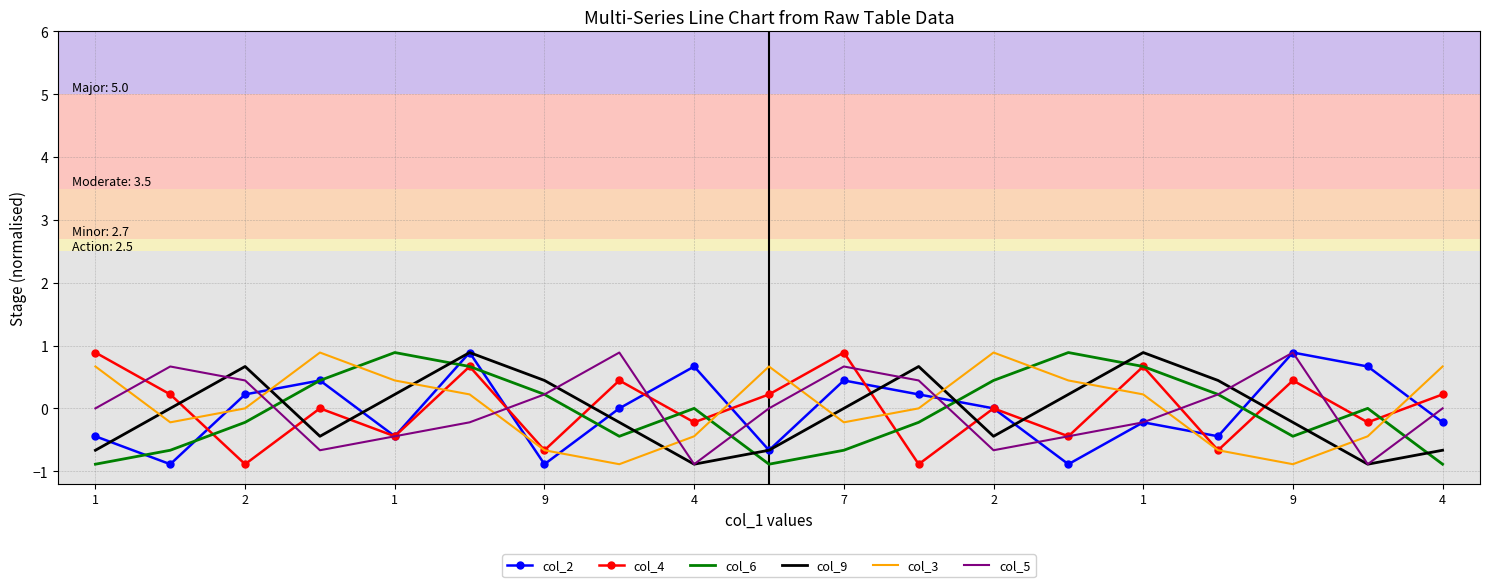

True or false: col_3 and col_5 intersect in this chart.

True